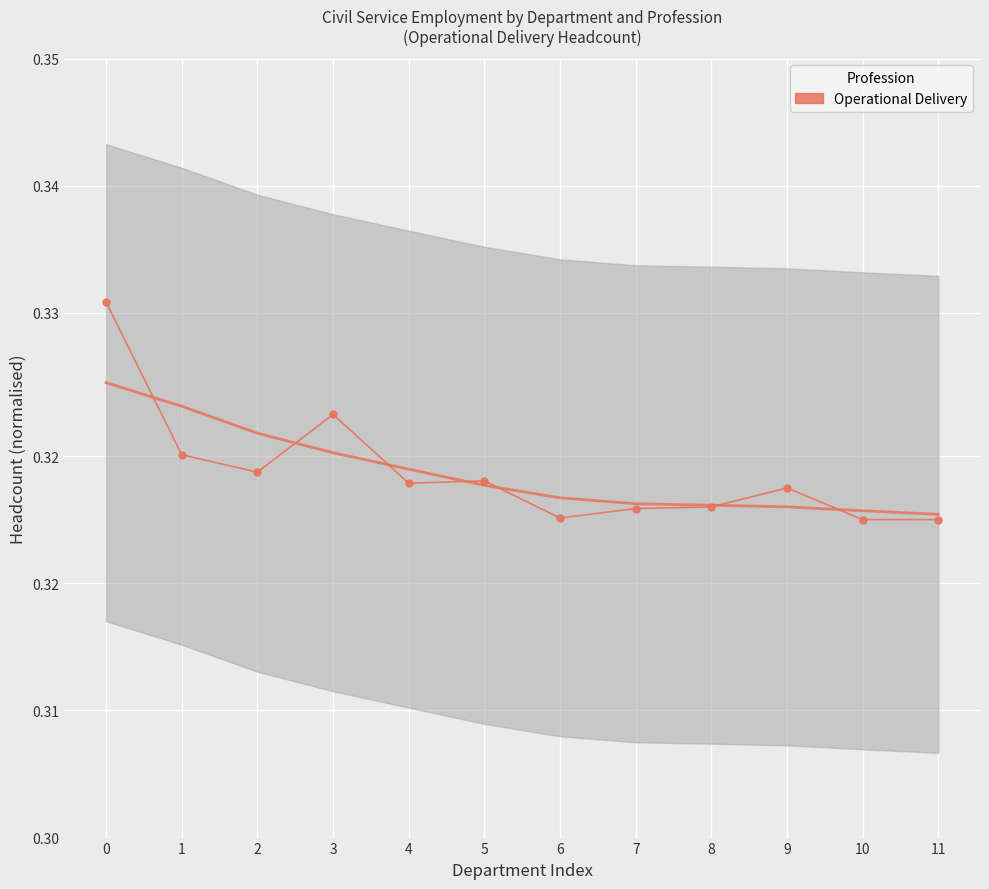

Read the value at 9.

0.3